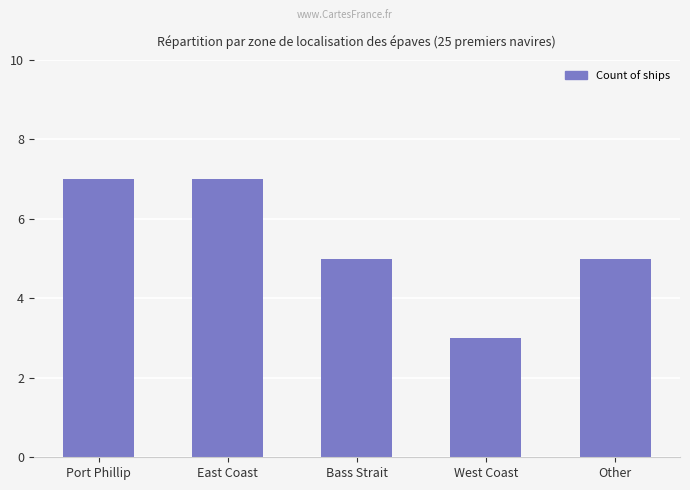

The chart shows a value of 7 at East Coast. True or false?

True